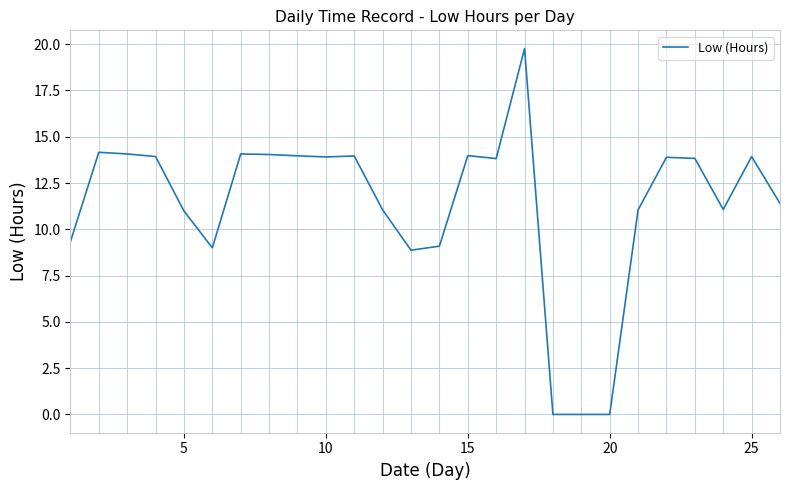

What is the difference between the second highest and second lowest values?

14.2